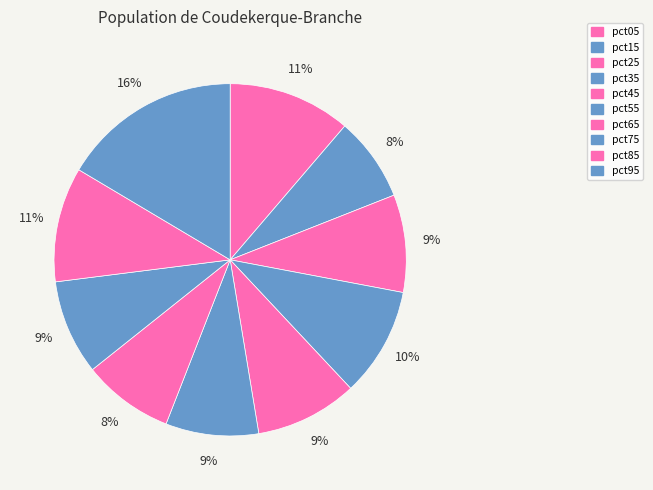

How many segments does this pie chart have?

10